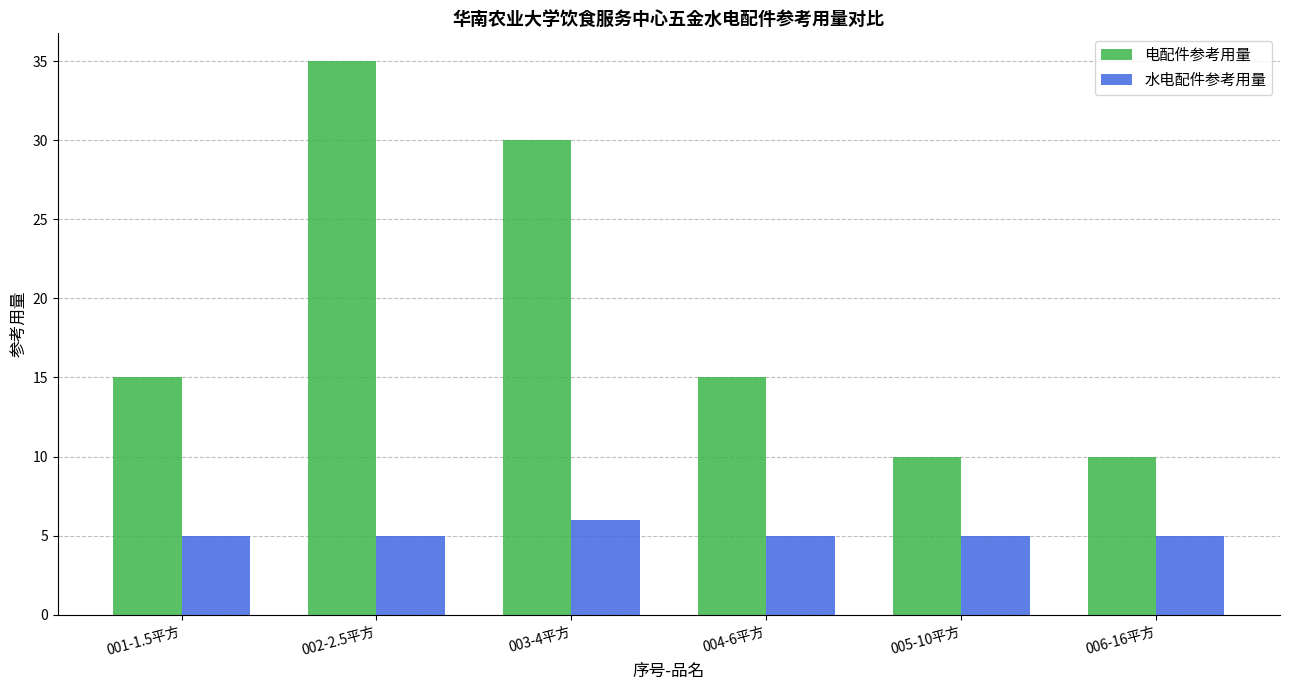

What is the sum of all 电配件参考用量 values?

115